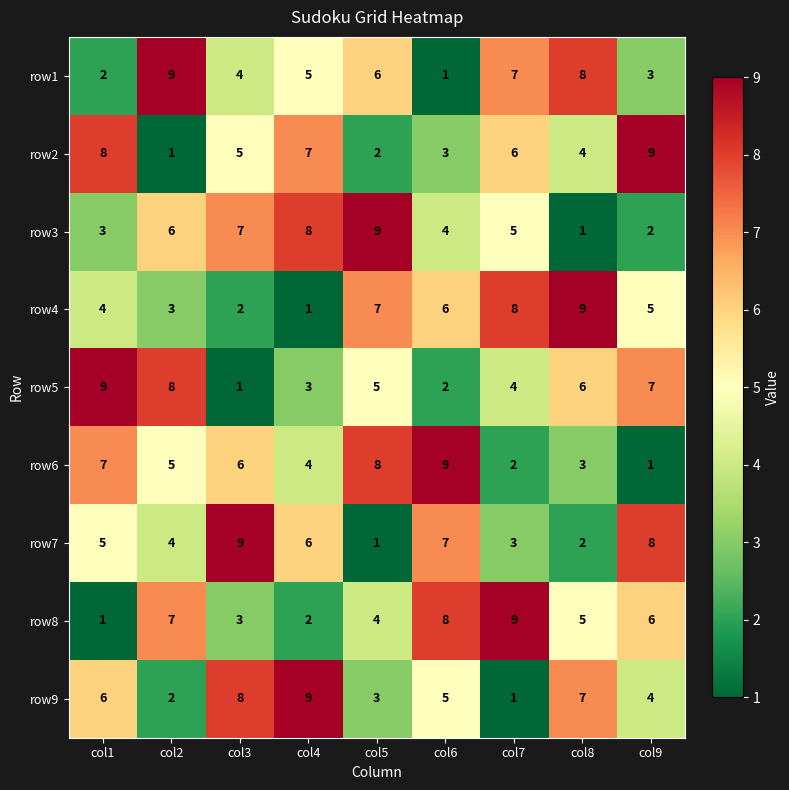

Count the row2 values in the range 3 to 7.

5